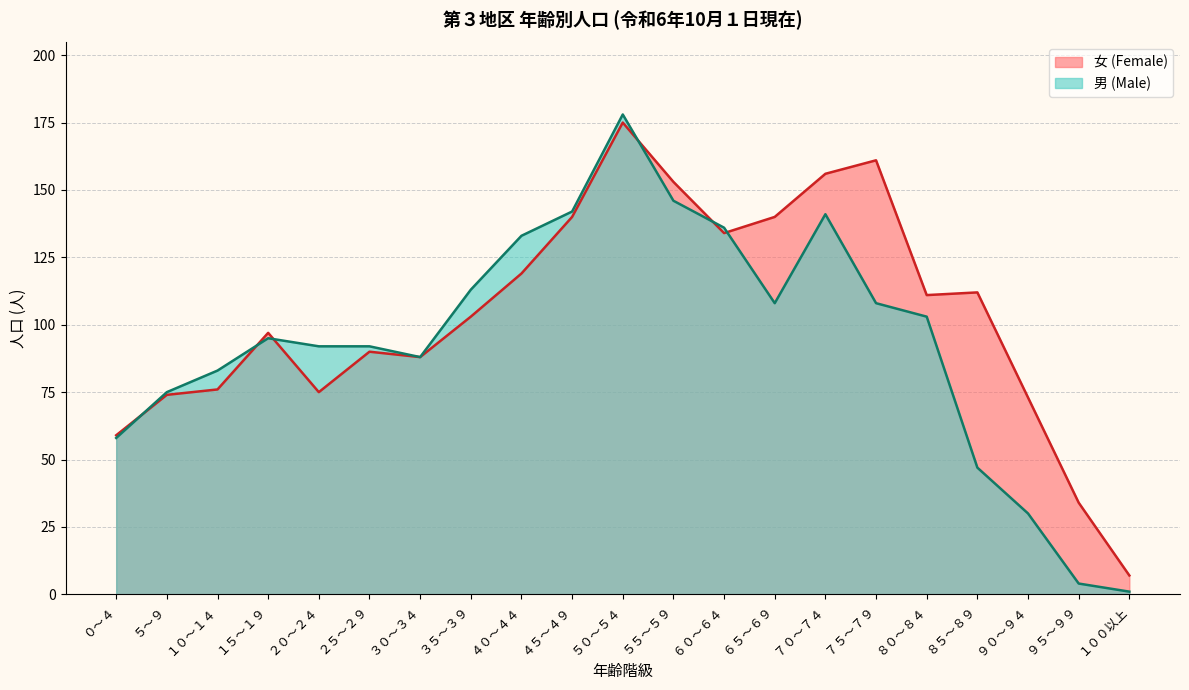

Reading left to right, extract all data points from this chart.

女 (Female): 59	74	76	97	75	90	88	103	119	140	175	153	134	140	156	161	111	112	73	34	7
男 (Male): 58	75	83	95	92	92	88	113	133	142	178	146	136	108	141	108	103	47	30	4	1